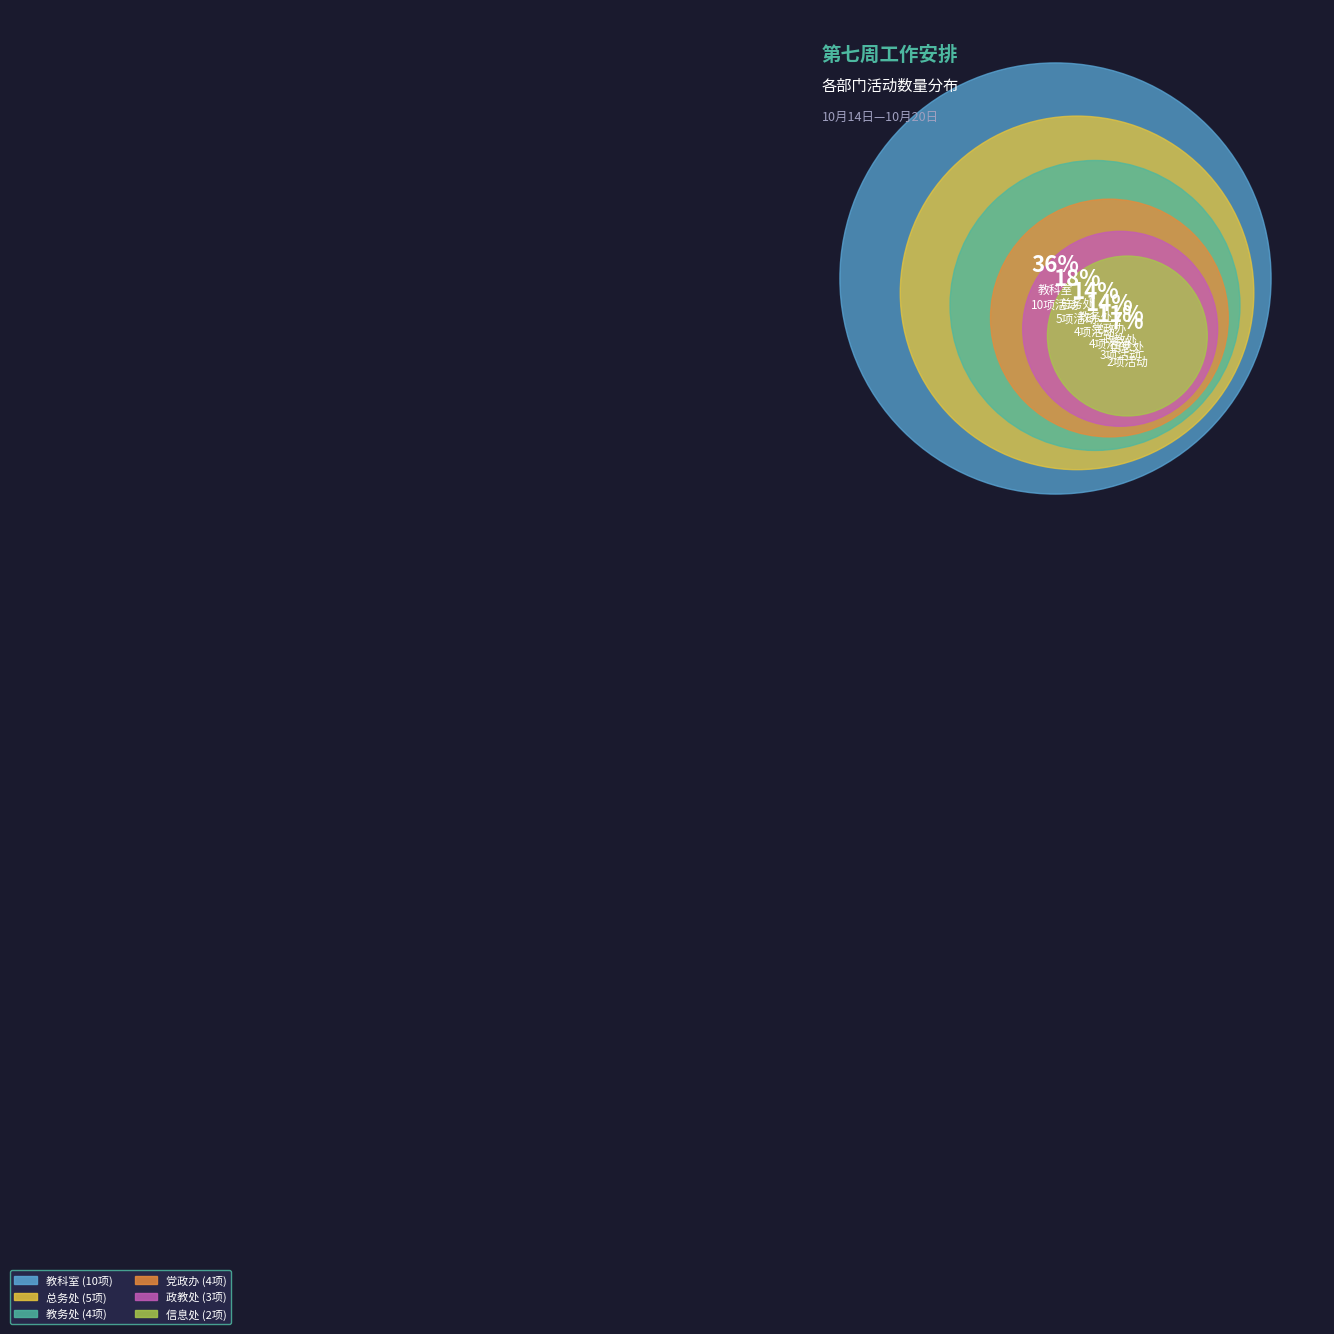

What percentage is the 信息处 slice, to the nearest percent?

7%